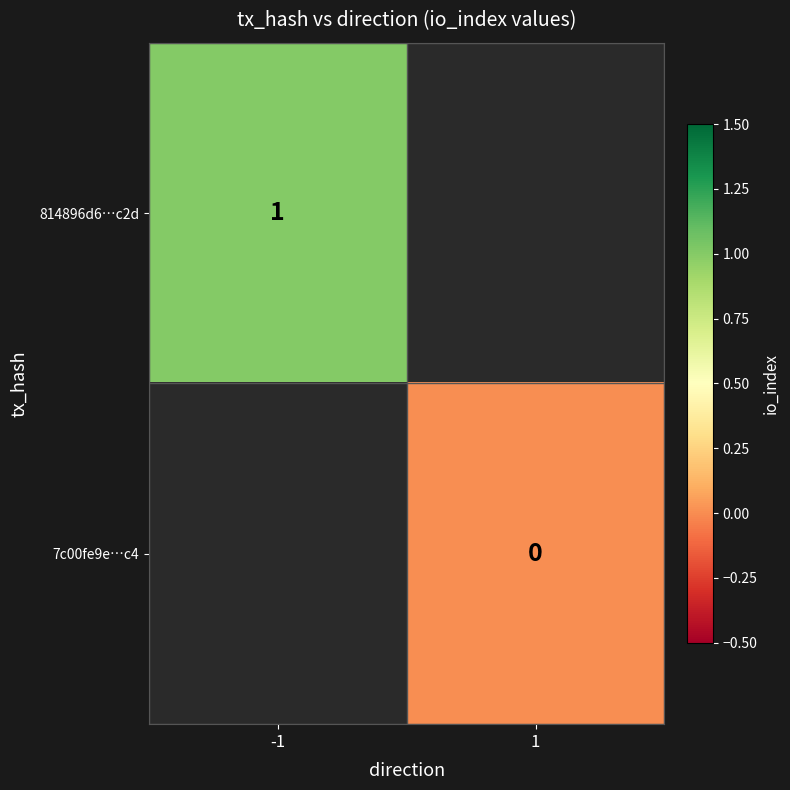

Between 1 and -1, which is larger?

-1